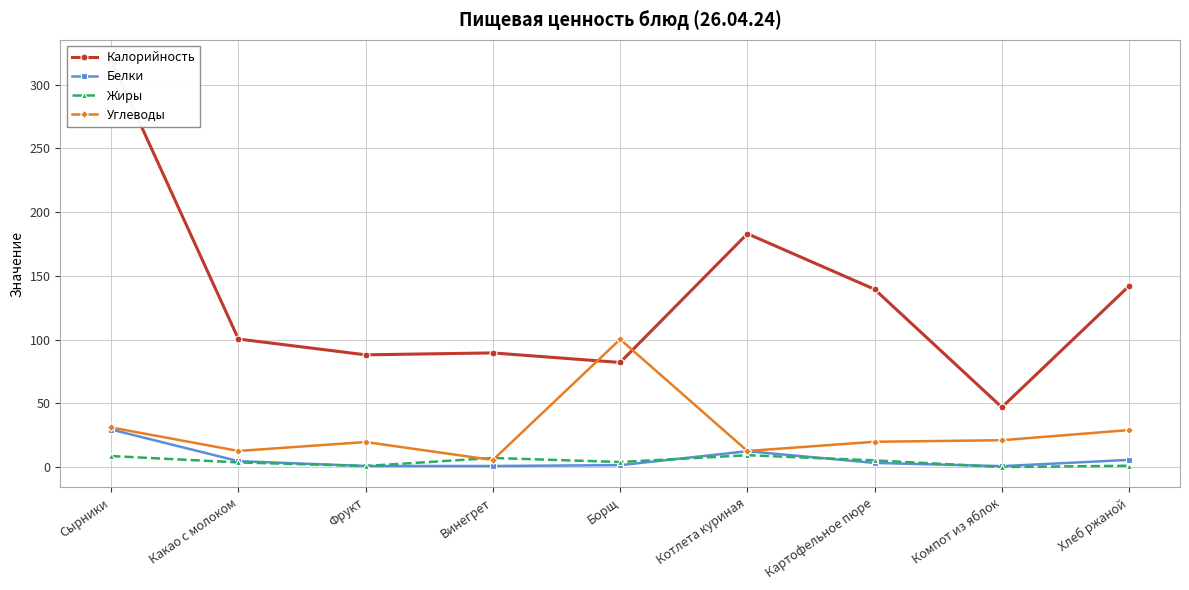

What is the difference between the maximum and second lowest values in the Жиры series?

8.4